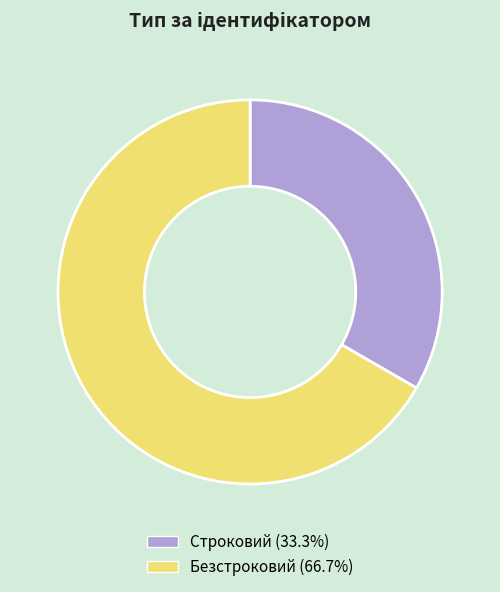

The Безстроковий slice represents 67% of the pie. True or false?

True